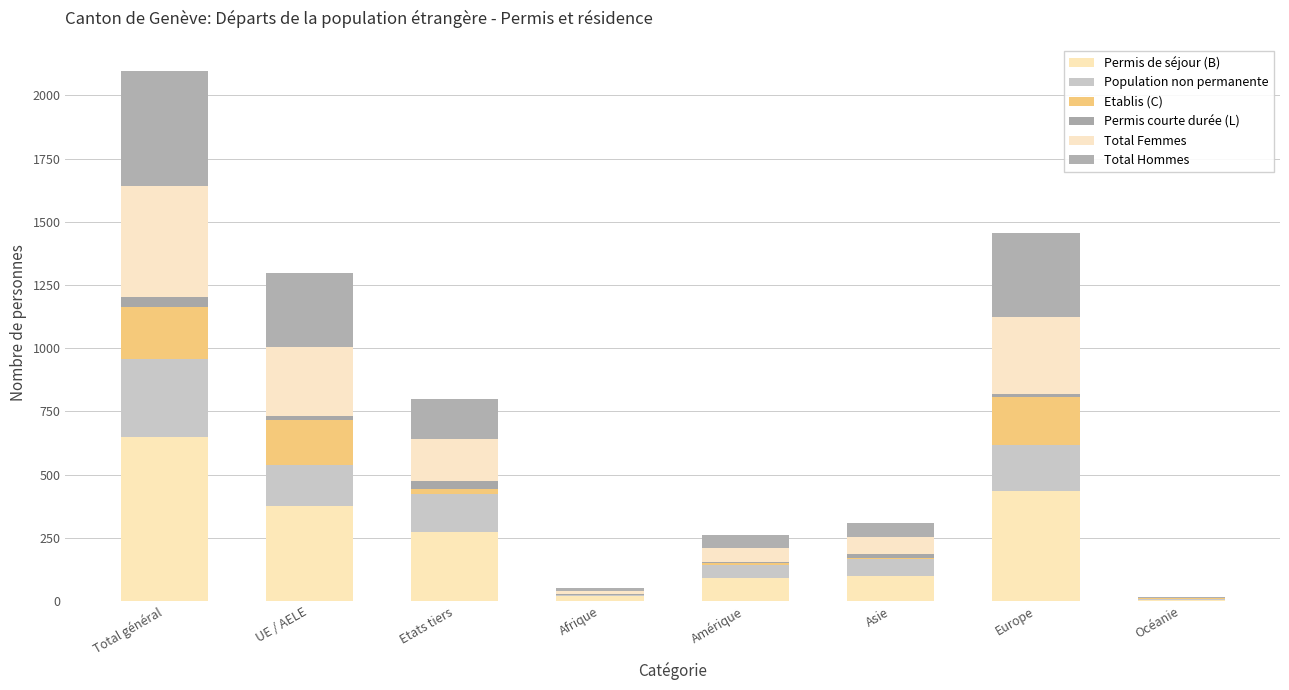

What is the total value across all series at Europe?

1455